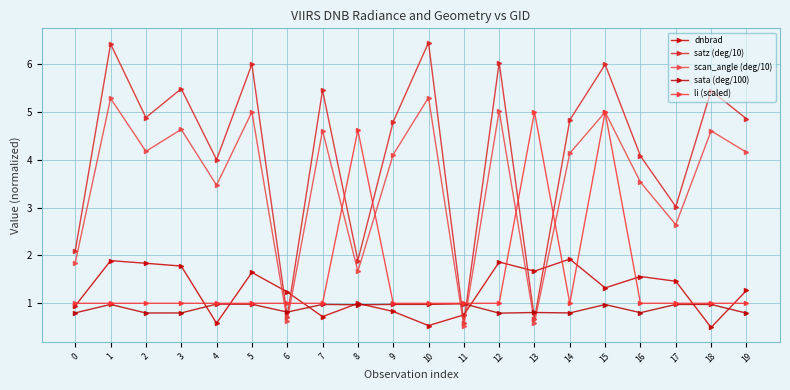

What is the total value across all series at 19?

12.1